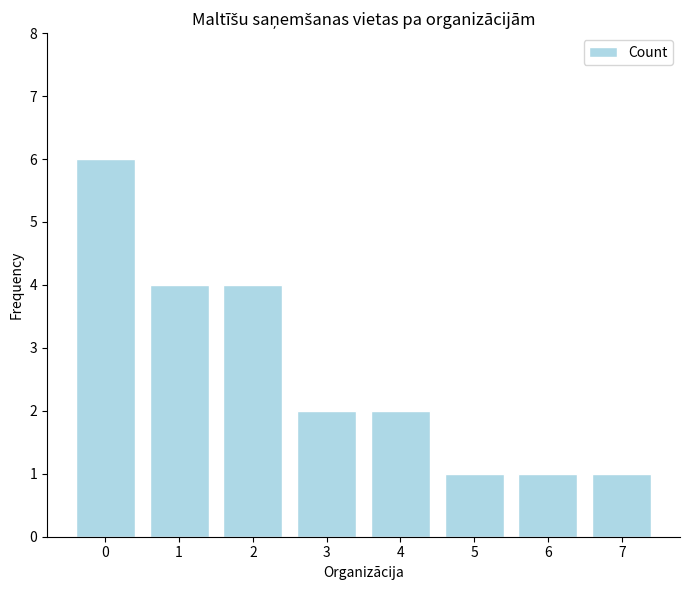

What is the average value?

3